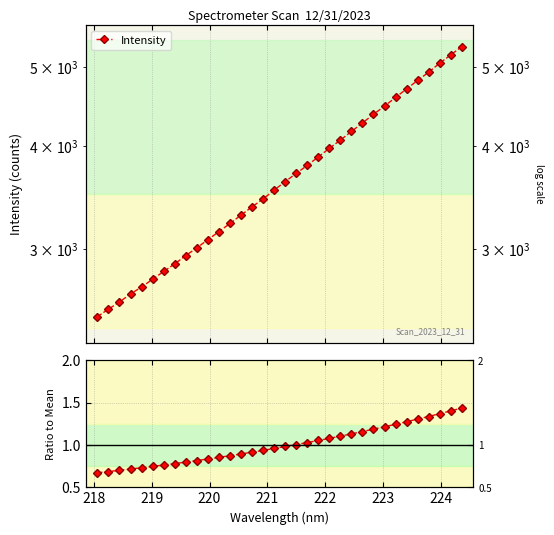

Does the chart have visible grid lines?

Yes